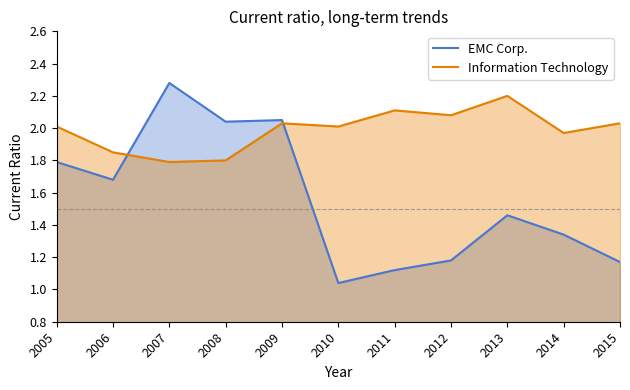

Reading right to left, extract all data points from this chart.

EMC Corp.: 2015=1.2	2014=1.3	2013=1.5	2012=1.2	2011=1.1	2010=1.0	2009=2.0	2008=2.0	2007=2.3	2006=1.7	2005=1.8
Information Technology: 2015=2.0	2014=2.0	2013=2.2	2012=2.1	2011=2.1	2010=2.0	2009=2.0	2008=1.8	2007=1.8	2006=1.9	2005=2.0